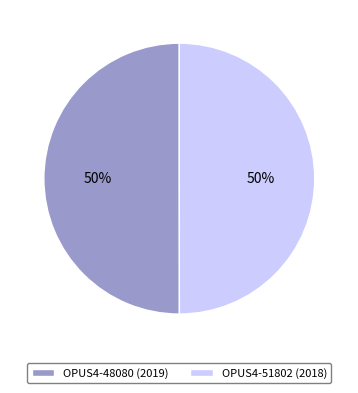

How many segments does this pie chart have?

2